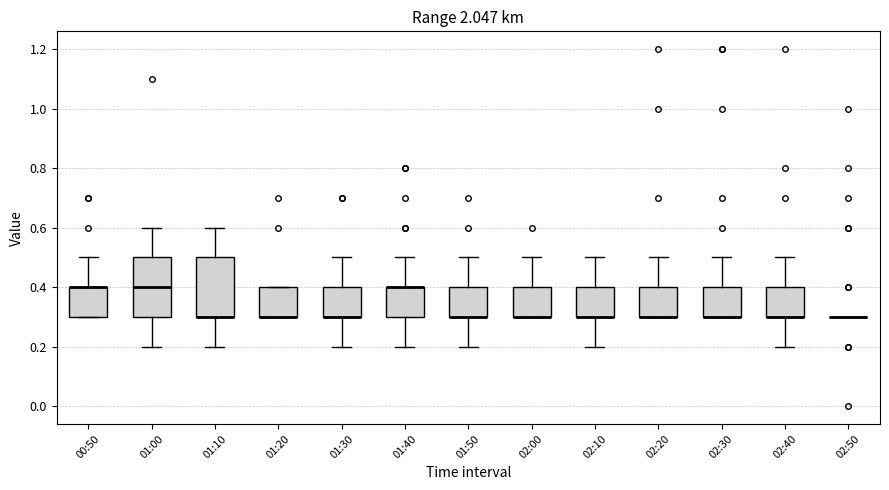

Reading left to right, read every box against the y-axis: the position of its median line, the range the box covers, and the ends of its whiskers. The values are not printed on the chart, so give them approximately, as read against the axis.

00:50: median 0.4 (drawn on the box's upper edge), box 0.3 to 0.4, whiskers 0.3 to 0.5
01:00: median 0.4, box 0.3 to 0.5, whiskers 0.2 to 0.6
01:10: median 0.3 (drawn on the box's lower edge), box 0.3 to 0.5, whiskers 0.2 to 0.6
01:20: median 0.3 (drawn on the box's lower edge), box 0.3 to 0.4, whiskers 0.3 to 0.4
01:30: median 0.3 (drawn on the box's lower edge), box 0.3 to 0.4, whiskers 0.2 to 0.5
01:40: median 0.4 (drawn on the box's upper edge), box 0.3 to 0.4, whiskers 0.2 to 0.5
01:50: median 0.3 (drawn on the box's lower edge), box 0.3 to 0.4, whiskers 0.2 to 0.5
02:00: median 0.3 (drawn on the box's lower edge), box 0.3 to 0.4, whiskers 0.3 to 0.5
02:10: median 0.3 (drawn on the box's lower edge), box 0.3 to 0.4, whiskers 0.2 to 0.5
02:20: median 0.3 (drawn on the box's lower edge), box 0.3 to 0.4, whiskers 0.3 to 0.5
02:30: median 0.3 (drawn on the box's lower edge), box 0.3 to 0.4, whiskers 0.3 to 0.5
02:40: median 0.3 (drawn on the box's lower edge), box 0.3 to 0.4, whiskers 0.2 to 0.5
02:50: box collapsed to a line at 0.3, whiskers 0.3 to 0.3